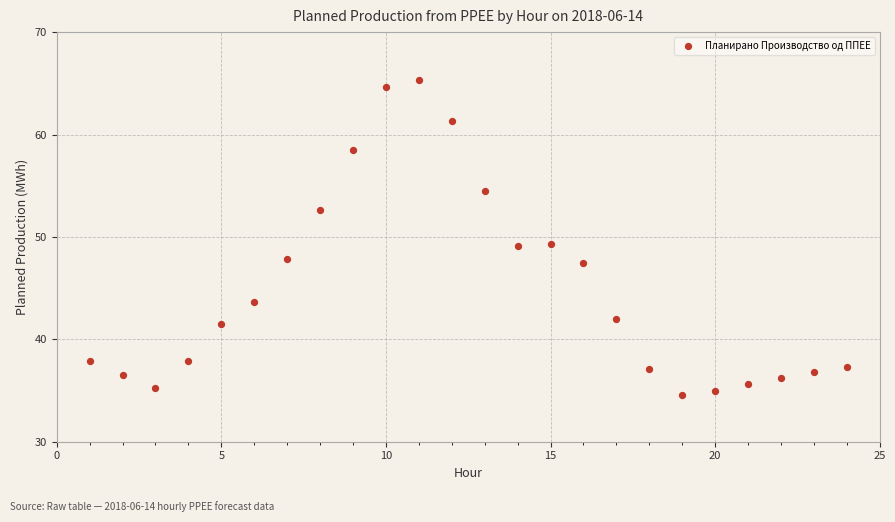

What is the range of X values (max minus min)?

23.0